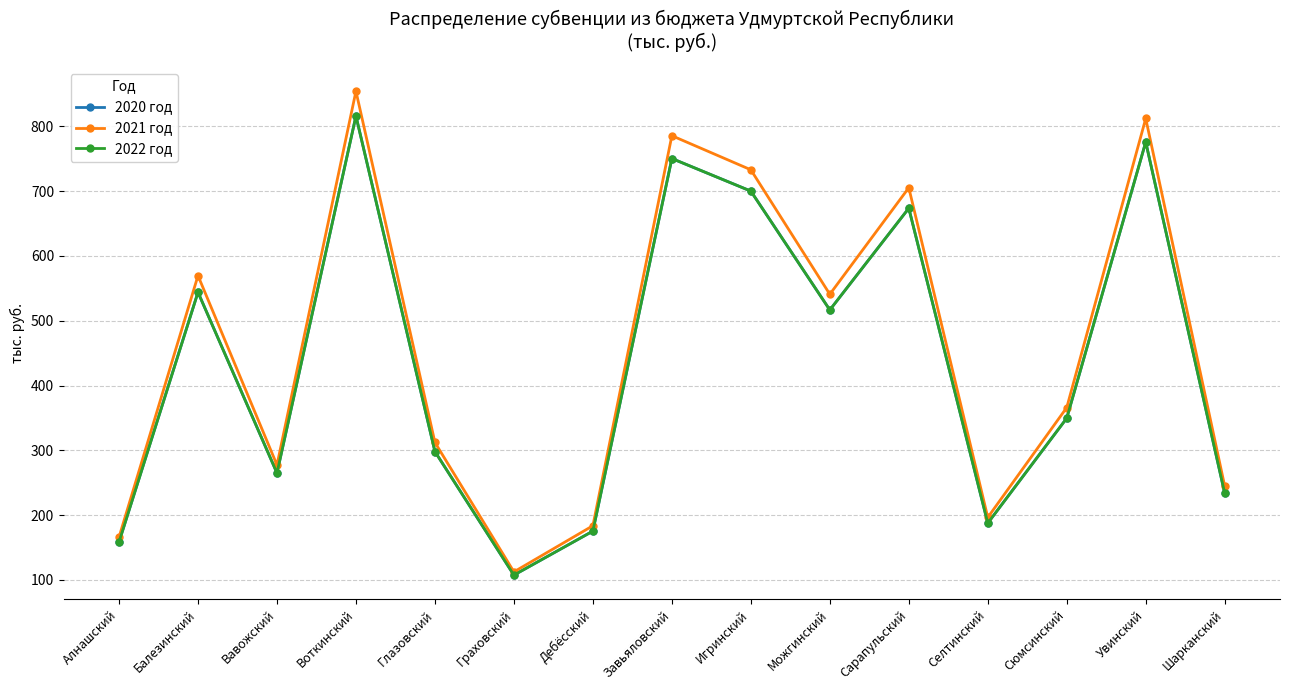

Is this an area chart (filled region under the line)?

No